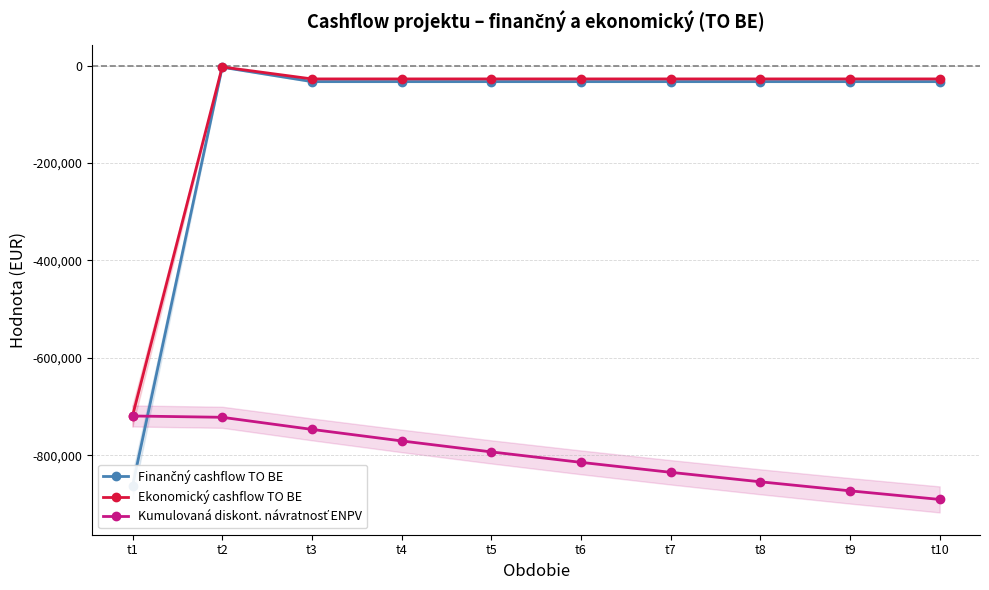

How many values in the Ekonomický cashflow TO BE series are below -27387?

9